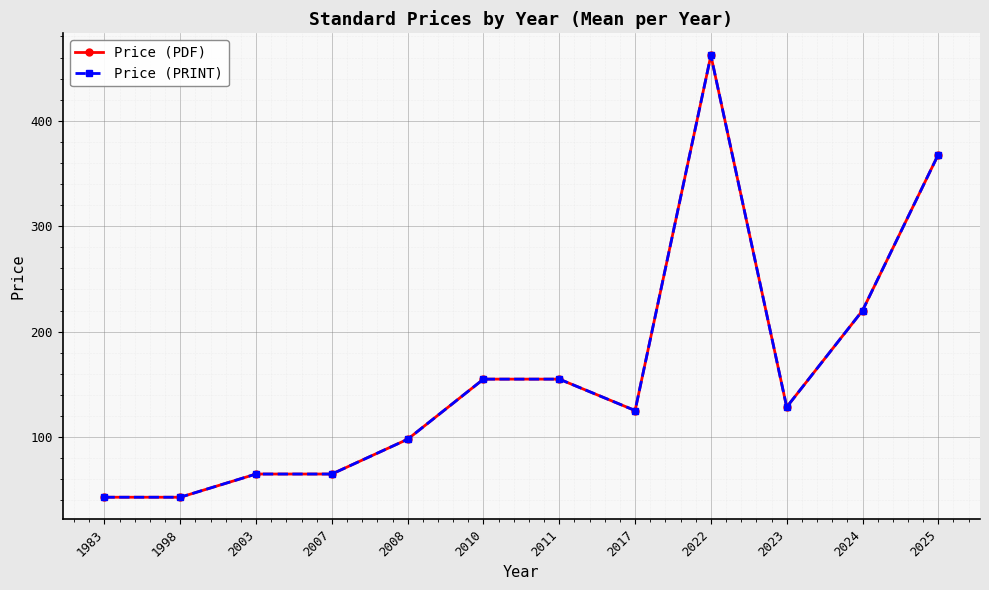

At which category does the chart reach its minimum across all series?

1983